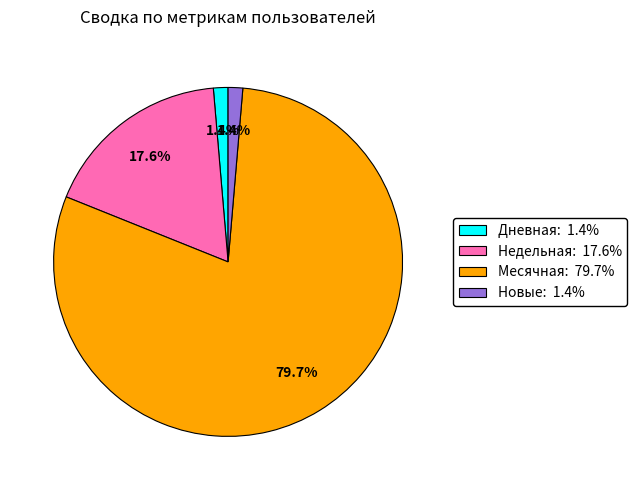

Count the number of slices in the pie.

4